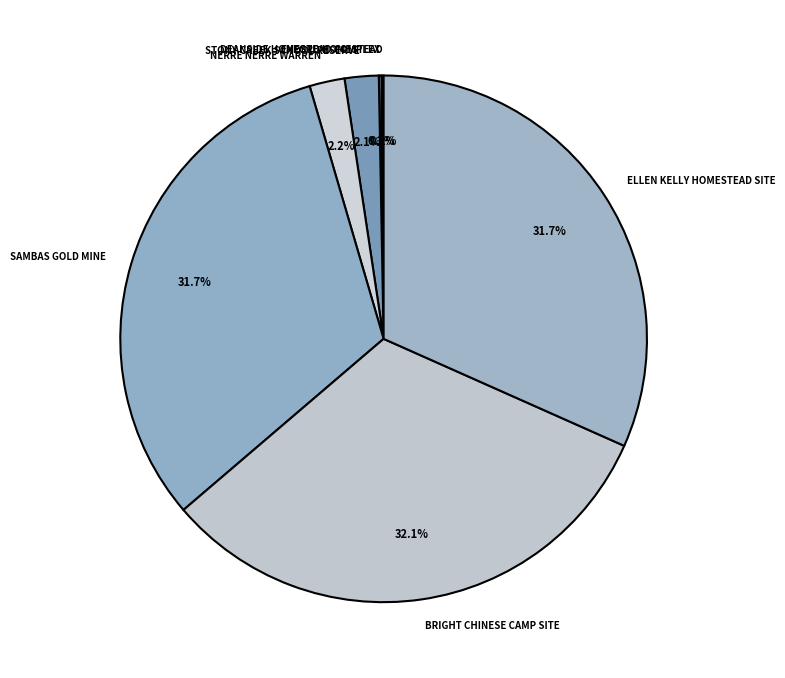

Which has a higher value, STONY CREEK SCHOOL RESERVE or BRIGHT CHINESE CAMP SITE?

BRIGHT CHINESE CAMP SITE